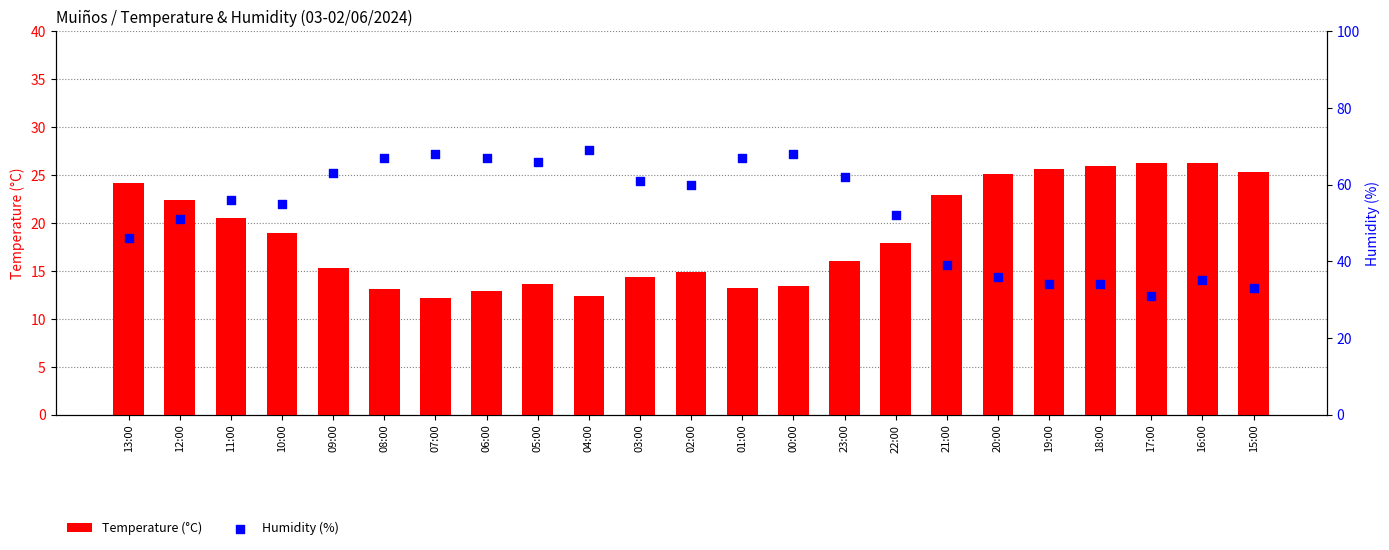

Which series contains the highest Y value?

Humidity (%)